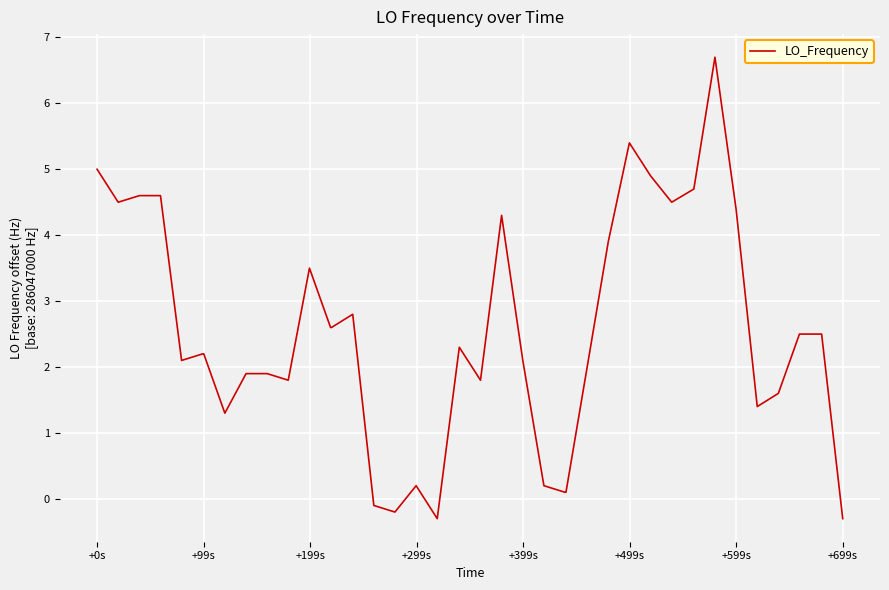

What is the difference between the second highest and minimum values?

5.7